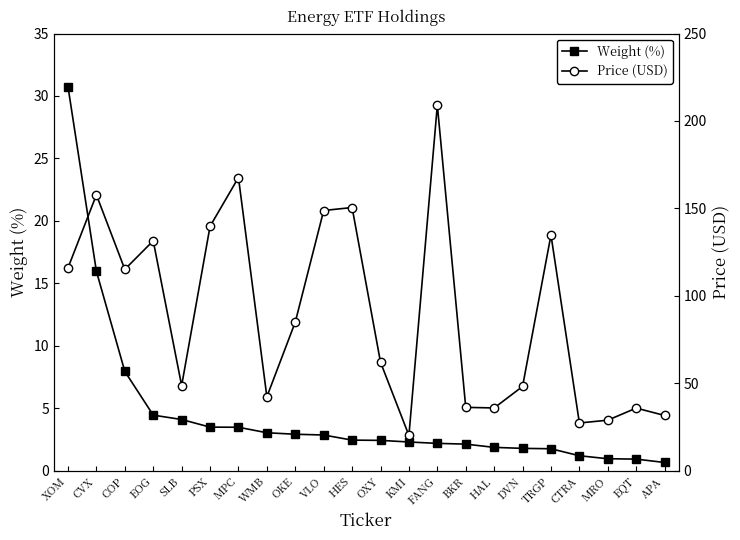

True or false: Weight (%) has a value of 2.7 at DVN.

False